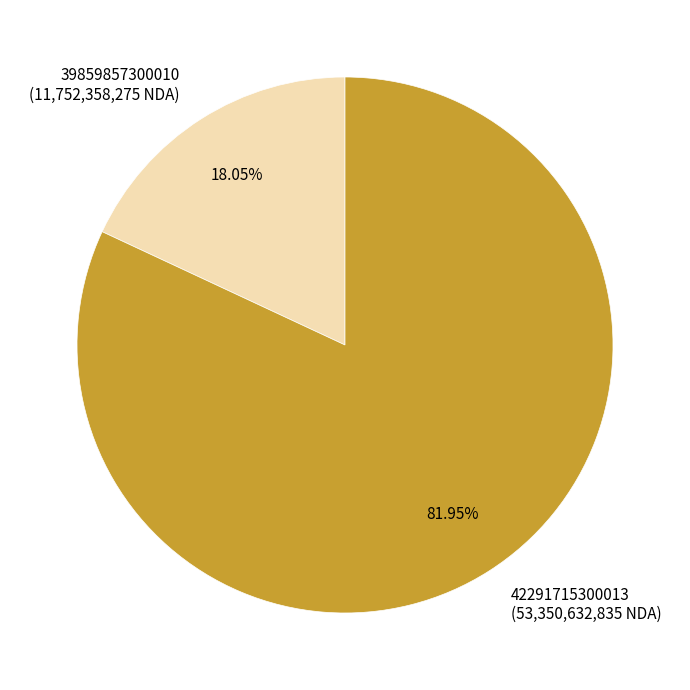

To the nearest percent, what is the combined percentage of 42291715300013 and 39859857300010?

100%